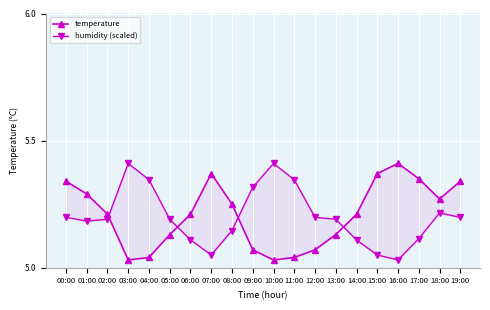

At 10:00, list the series in order from smallest to largest.

temperature, humidity (scaled)